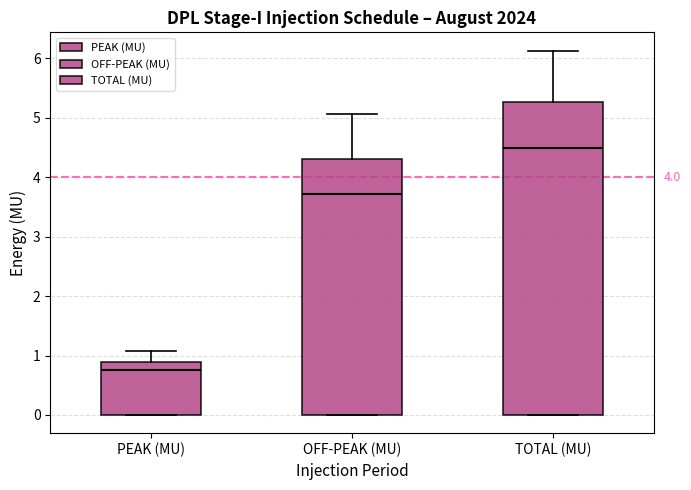

Comparing the boxes themselves (not the whiskers), which one is the tallest?

TOTAL (MU)